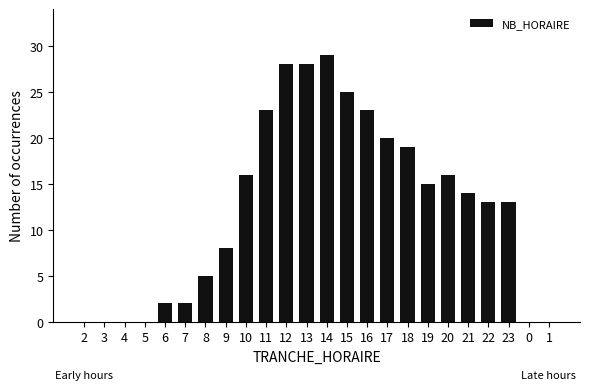

How many distinct data groups are displayed?

1